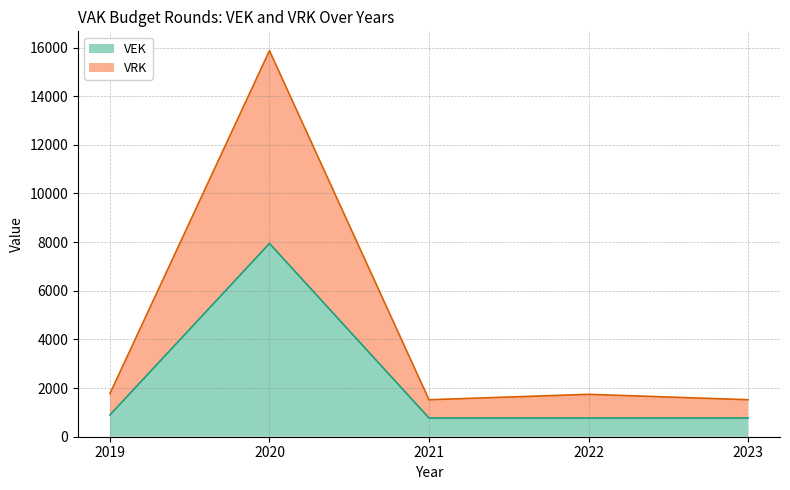

True or false: VEK (line) has a value of 1379 at 2019.

False